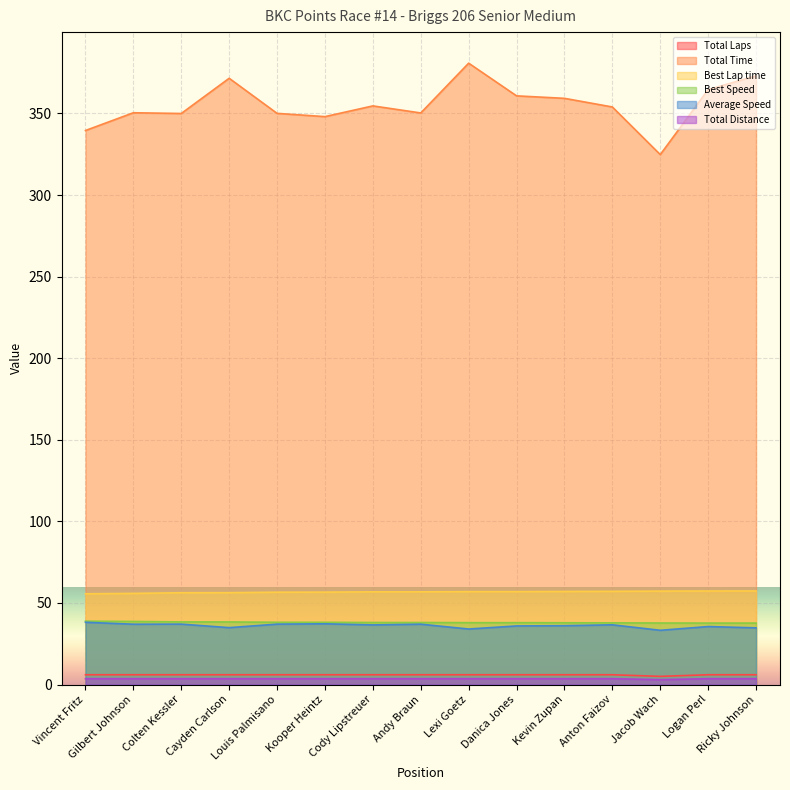

The value of Best Speed at Andy Braun is 9.9. True or false?

False